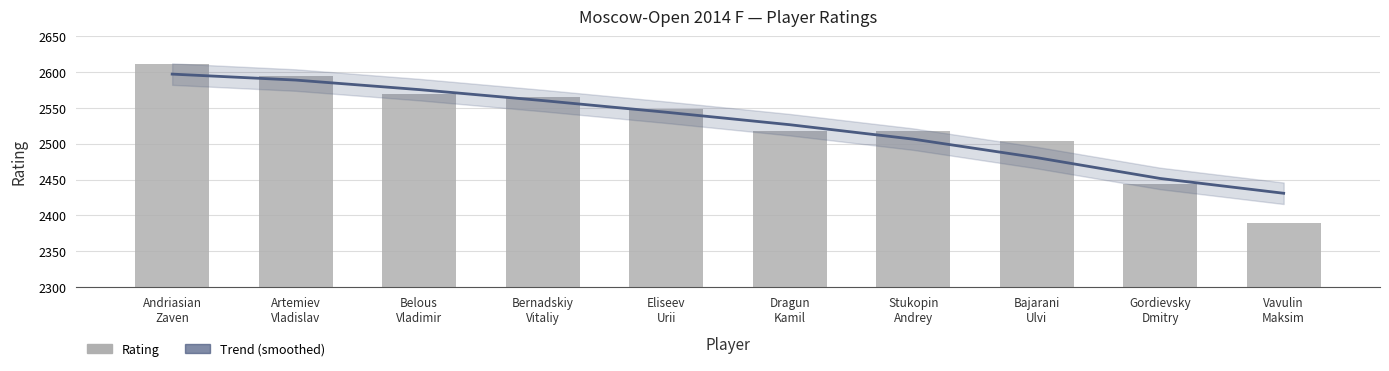

Where does the Rating series first go above 2549?

Andriasian
Zaven